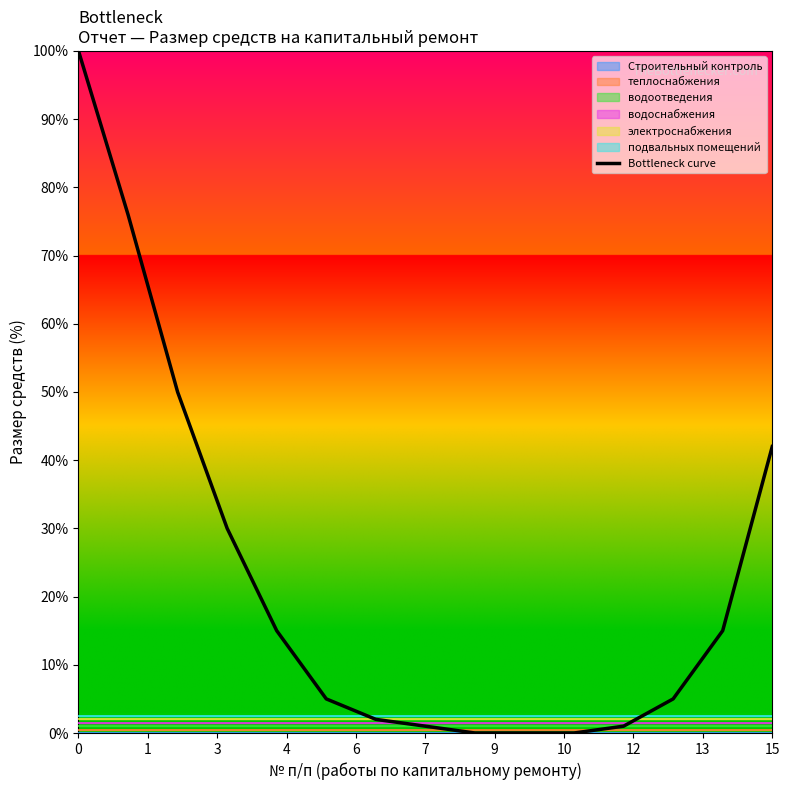

Is it true that Bottleneck curve equals 53 at 0?

False